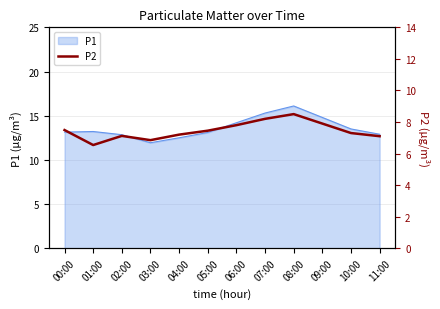

The chart shows a value of 12.2 at 00:00. True or false?

False